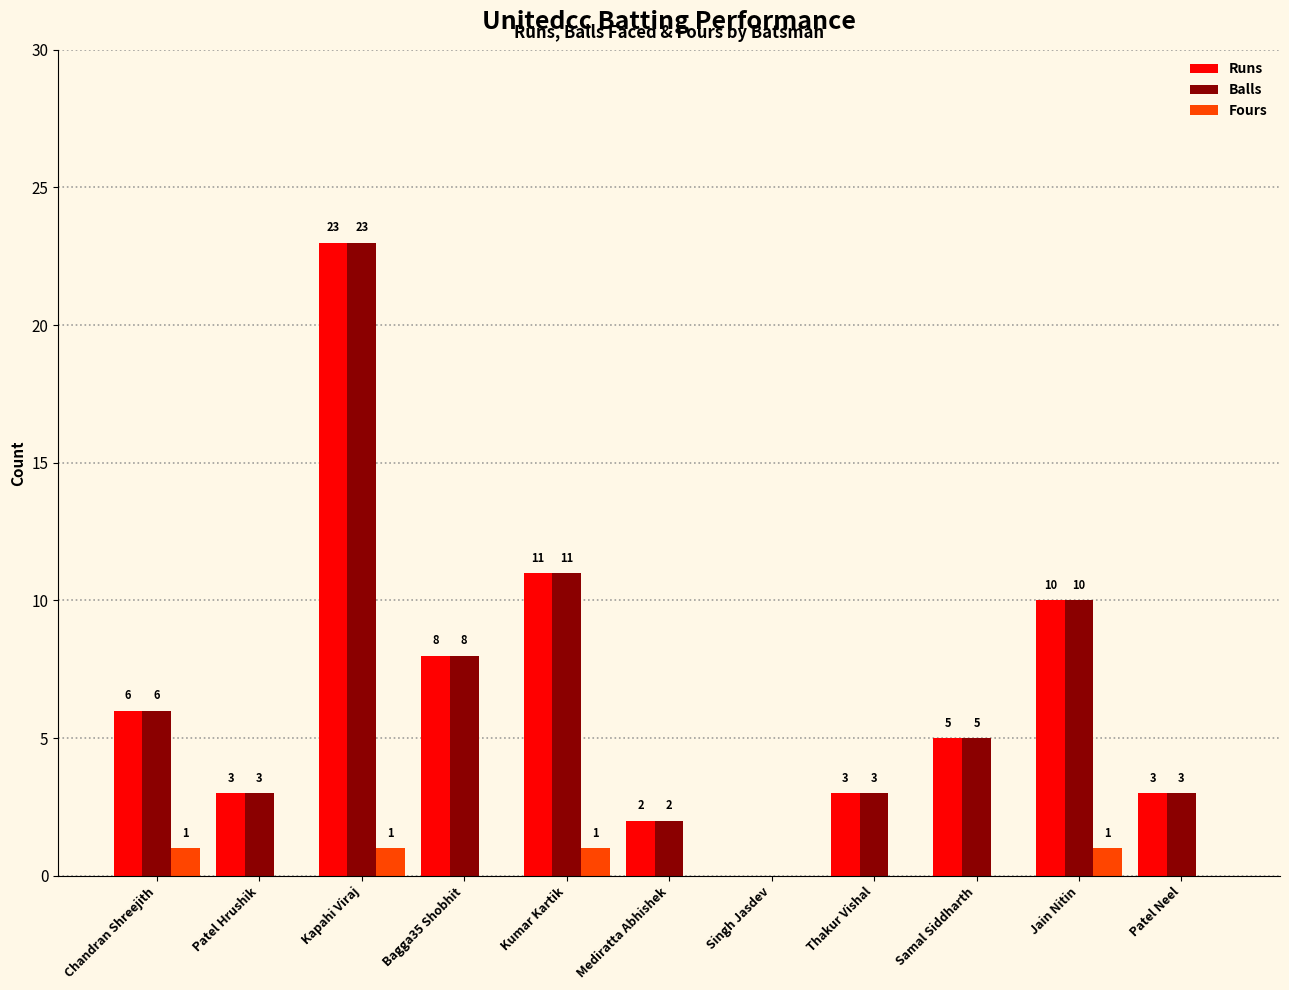

What is the maximum value for Runs?

23